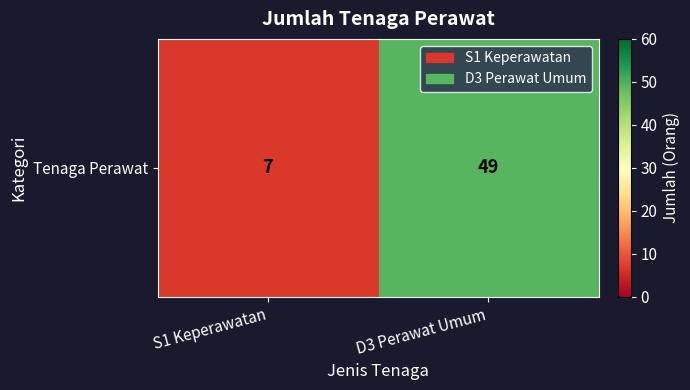

Reading right to left, extract all data points from this chart.

49	7